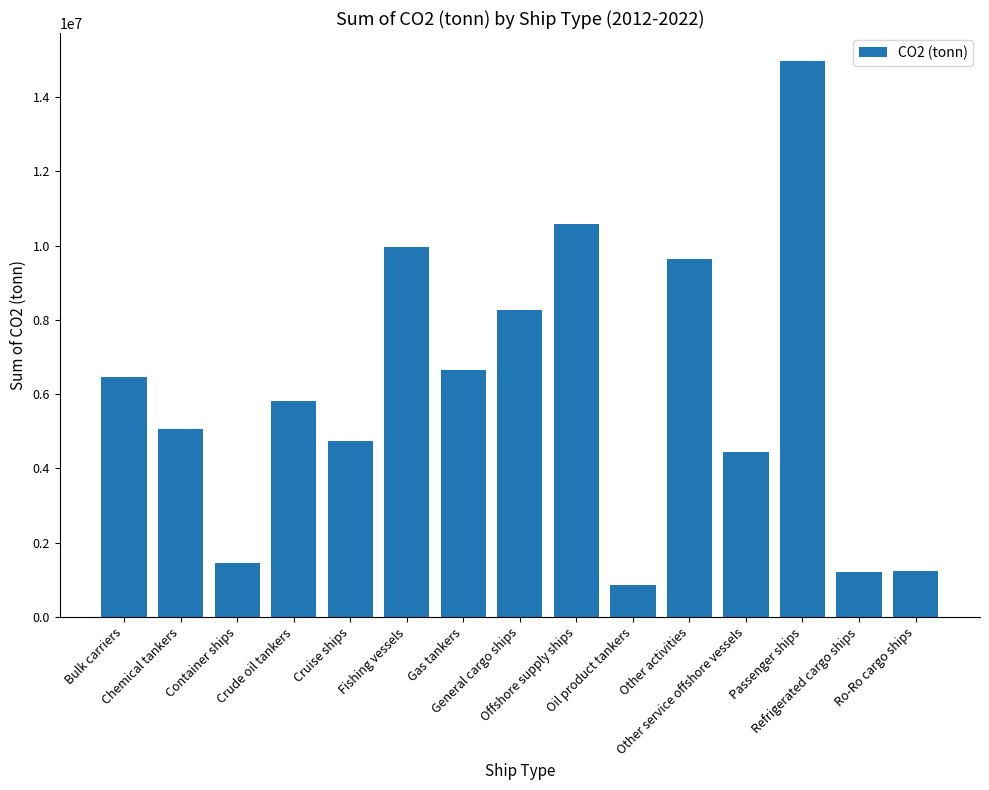

What is the value of the 7th bar from the left?

6654056.9